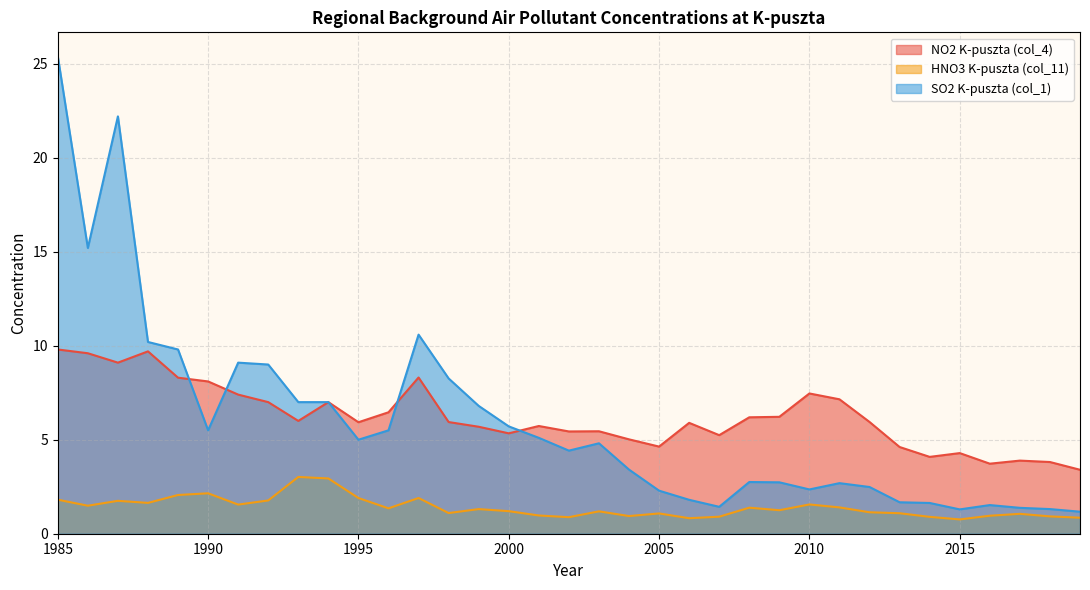

At which category is the sum across all series the highest?

1985